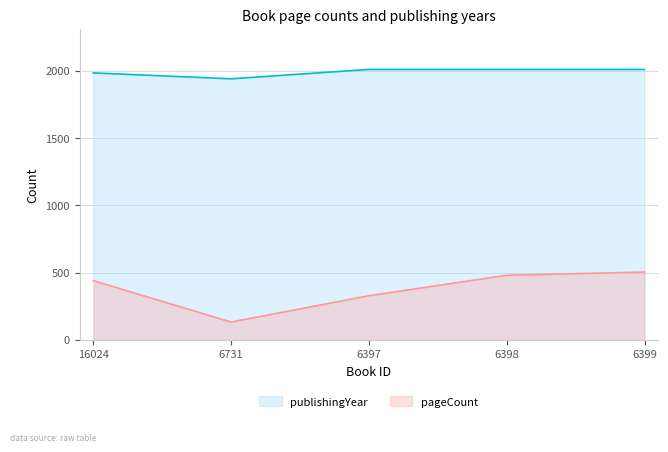

The value of pageCount at 6731 is 132. True or false?

True